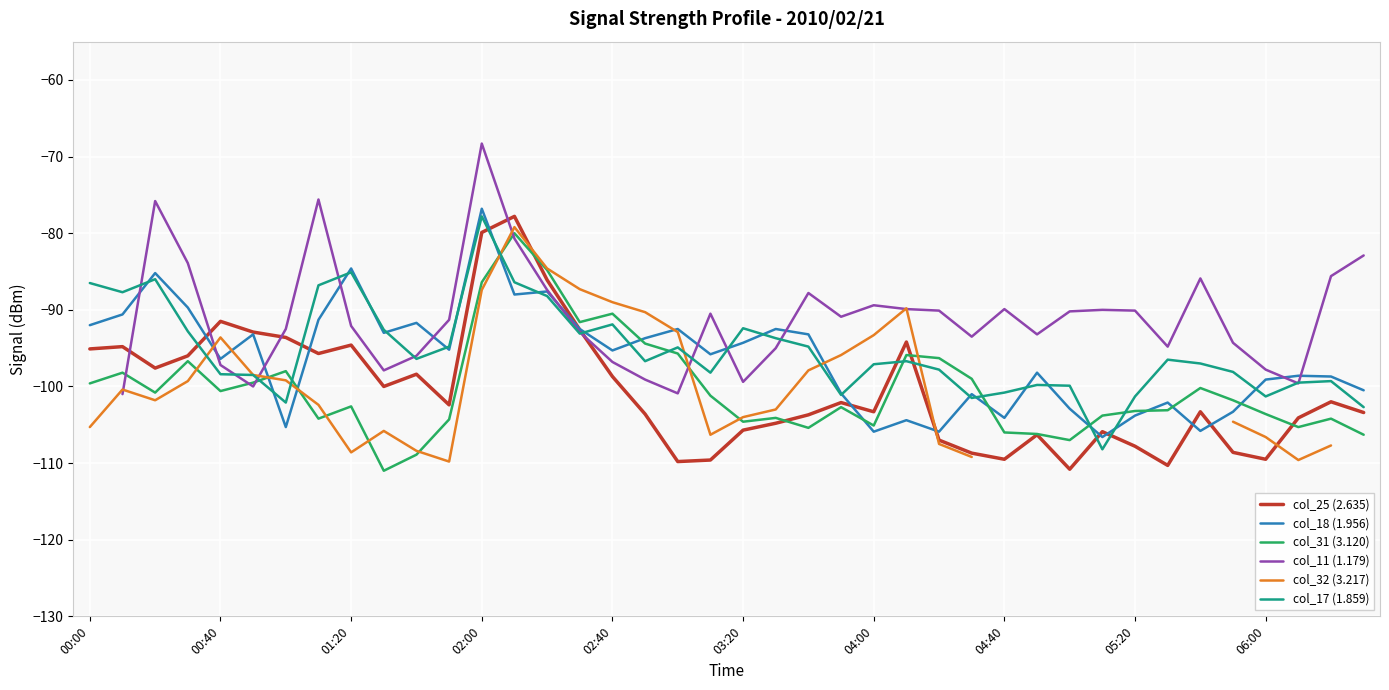

What is the sum of the col_32 (3.217) values at 35 and 15?

-191.9